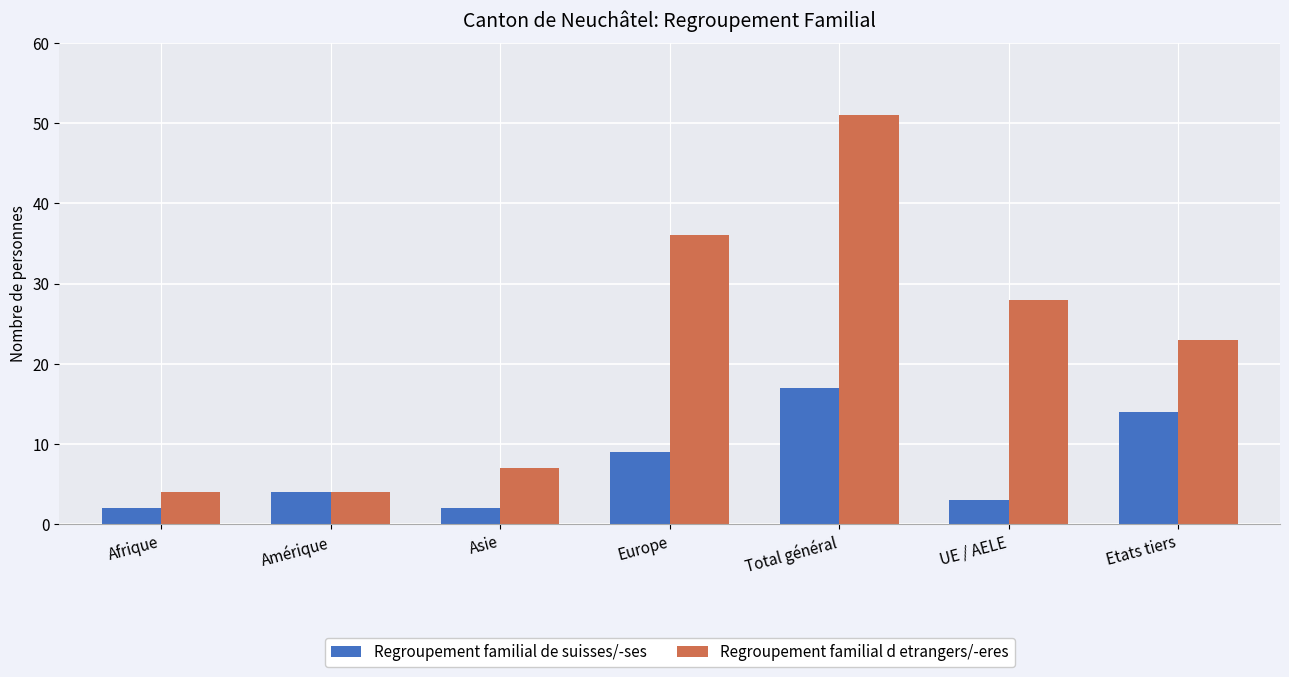

How many bars are there in total?

14